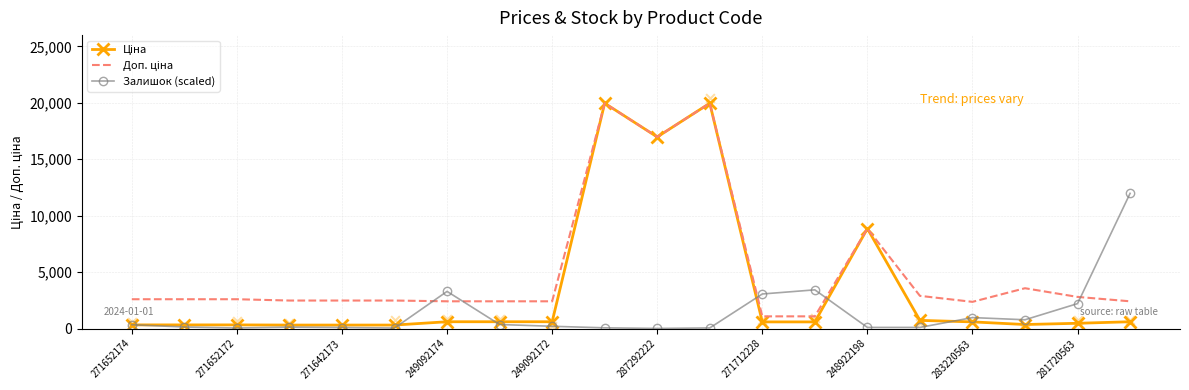

Which series reaches the maximum Y coordinate?

Ціна